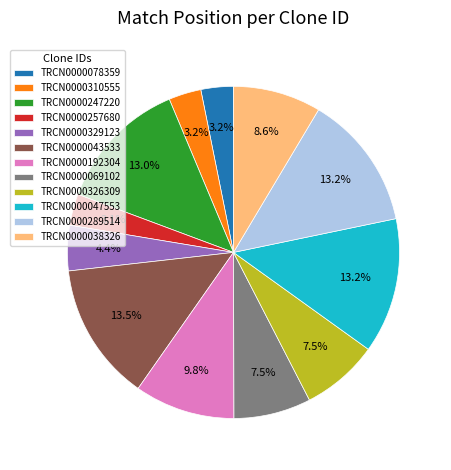

Is the sum of TRCN0000078359 and TRCN0000247220 greater than half?

No